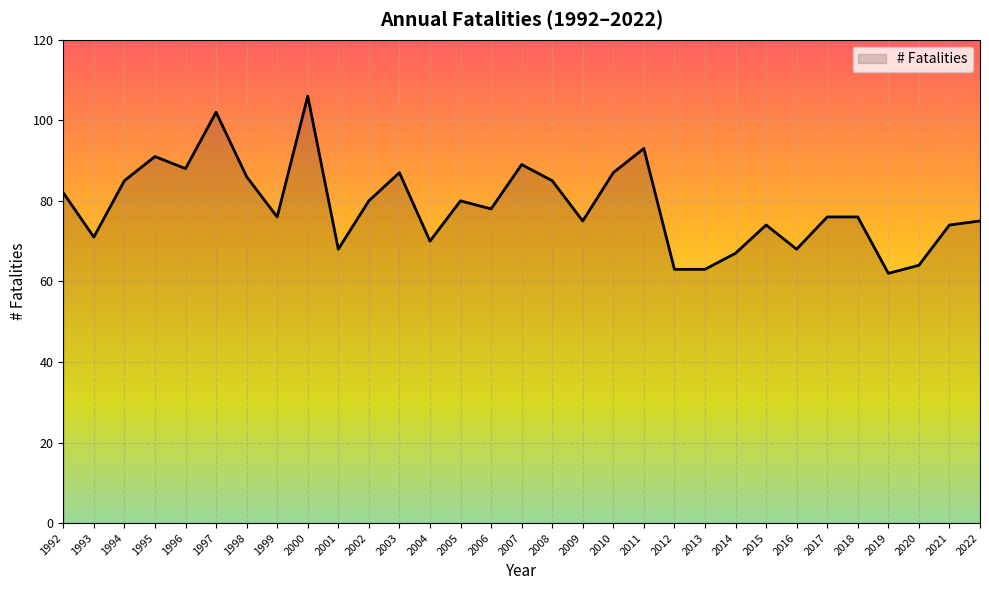

What is the difference between the maximum and minimum values?

44